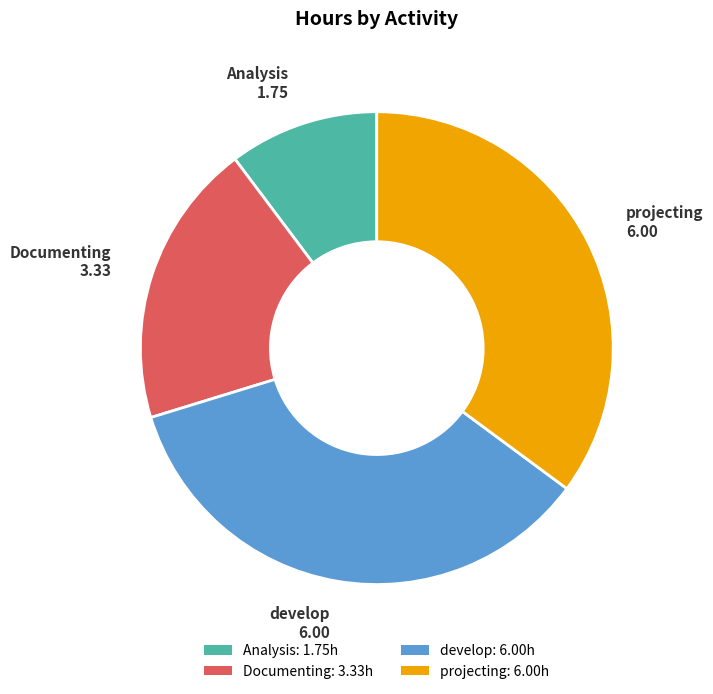

Is it true that Documenting: 3.33h is 10% of the pie?

False